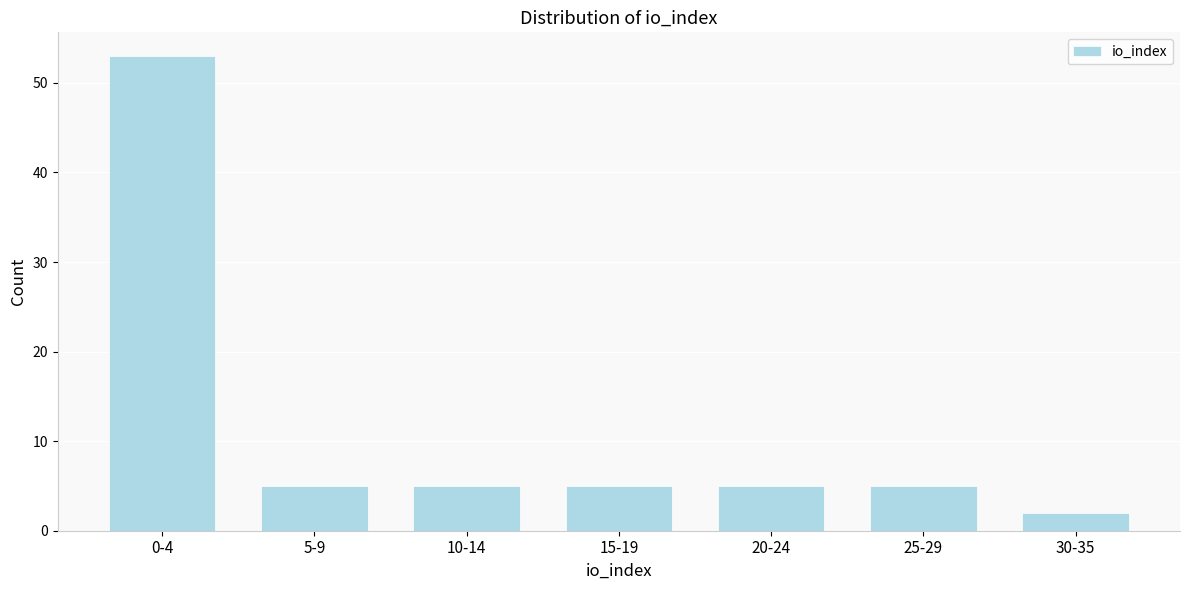

Reading right to left, what are all the values shown in this chart?

2	5	5	5	5	5	53